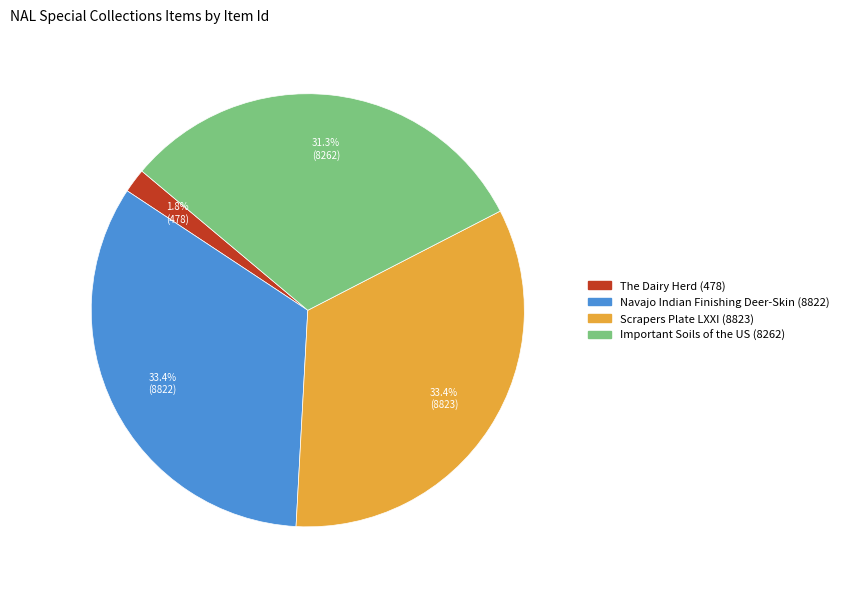

Is there any slice that represents more than half of the pie?

No